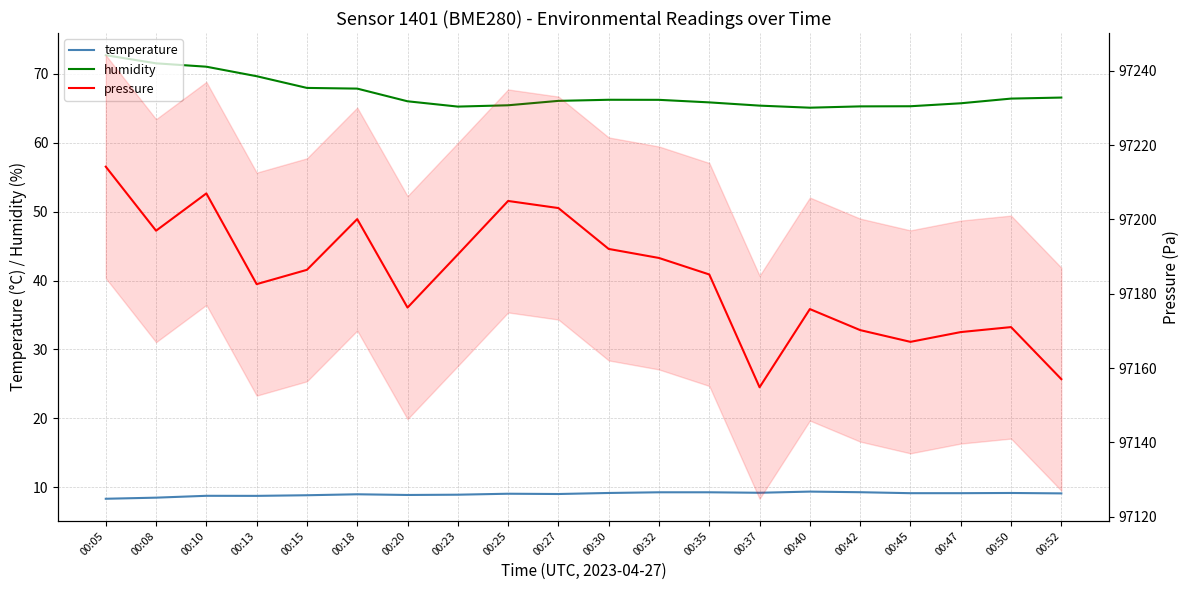

How many distinct data groups are displayed?

3